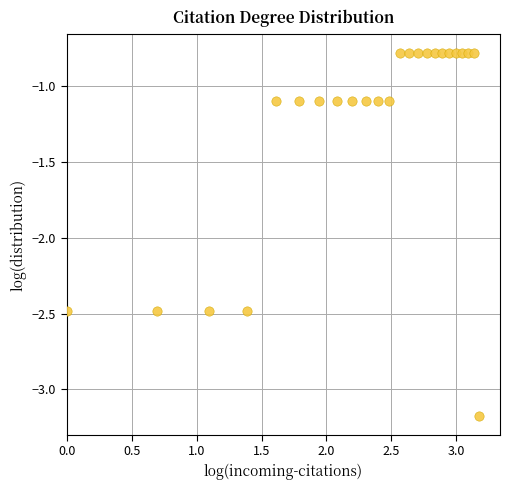

What is the range of X values (max minus min)?

3.2